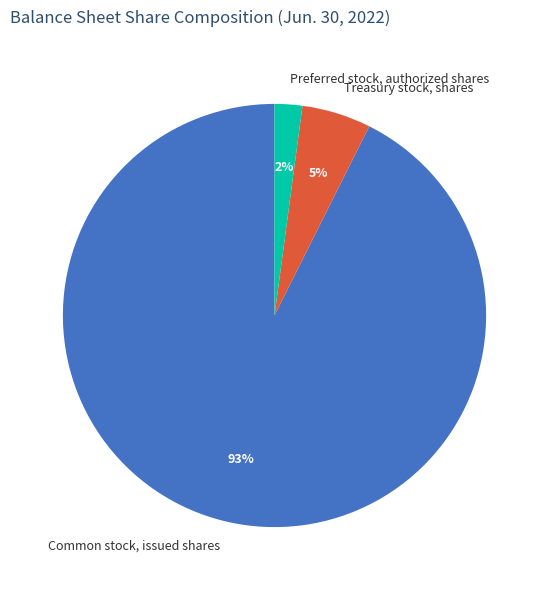

Count the number of slices in the pie.

3